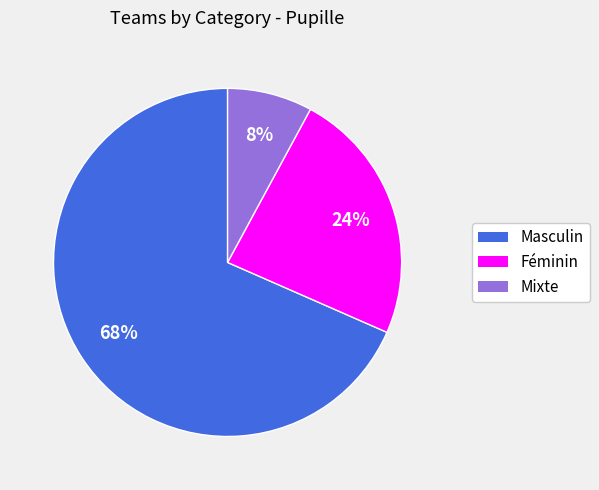

Does Masculin account for over 50% of the chart?

Yes